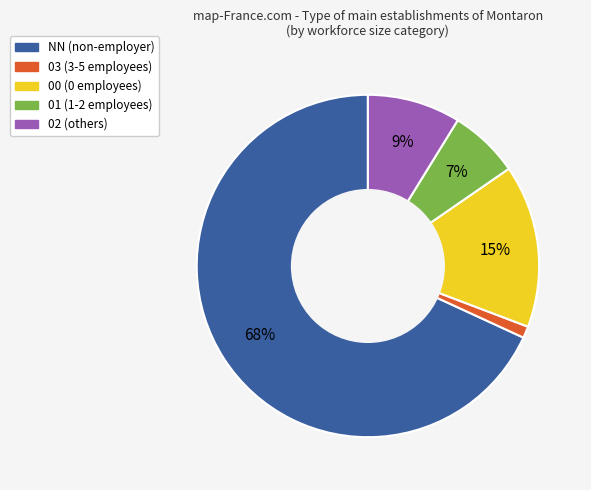

Which category has the biggest portion of the pie?

NN